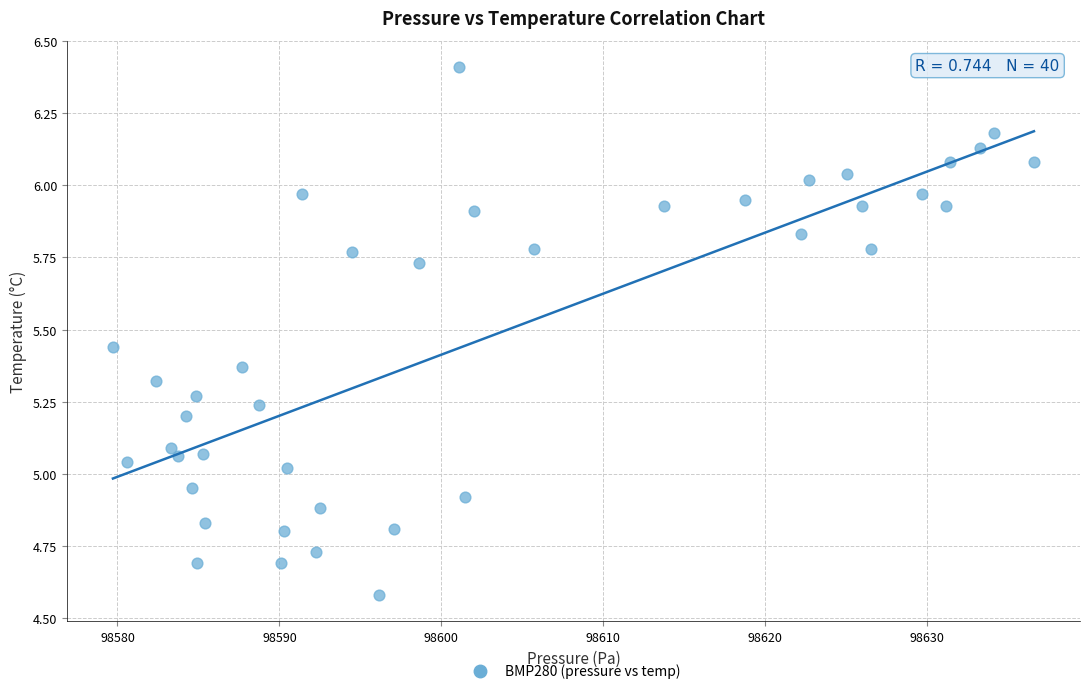

What is the range of X values (max minus min)?

56.9